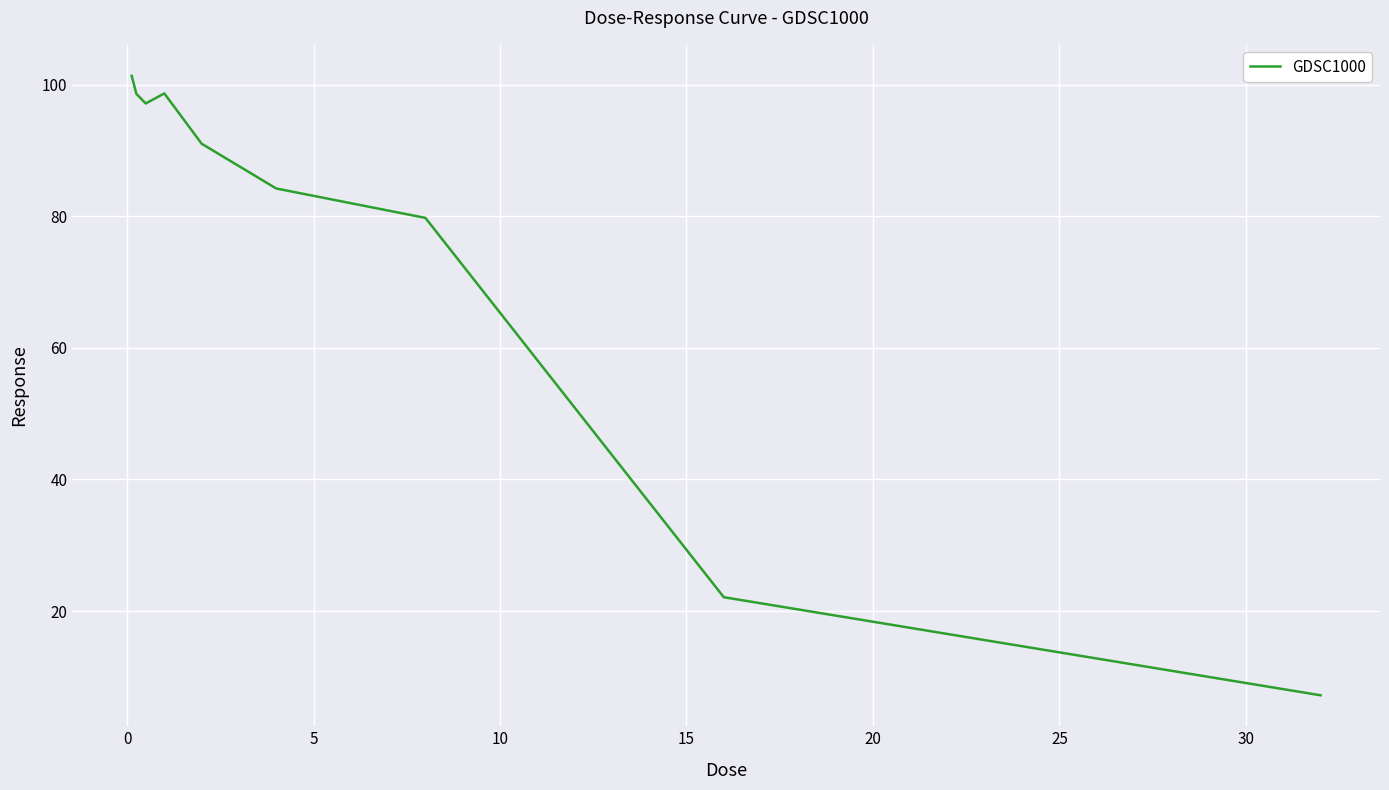

What is the minimum value shown in the chart?

7.2